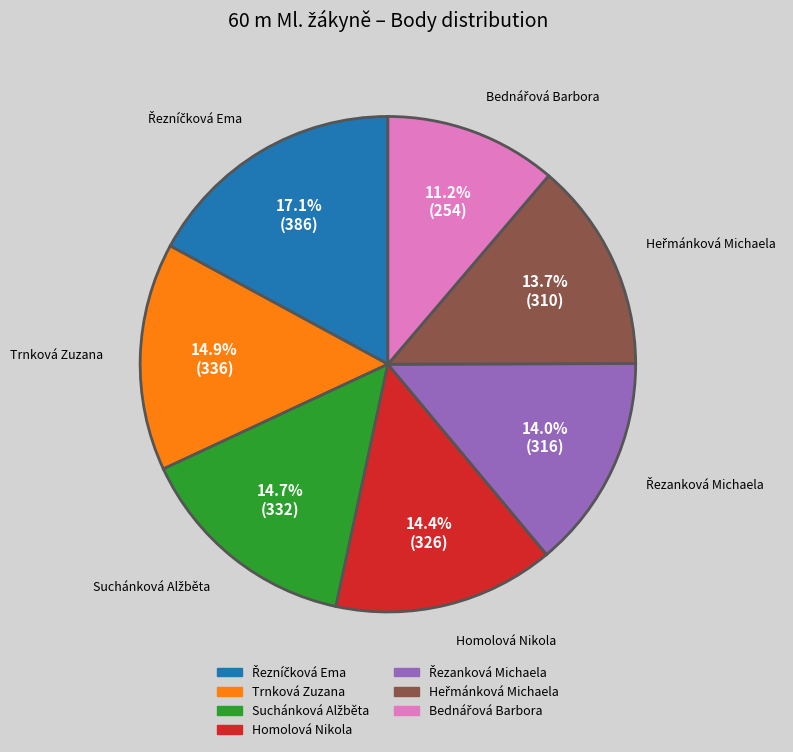

To the nearest percent, what is the difference between the largest and smallest slice percentages?

6%